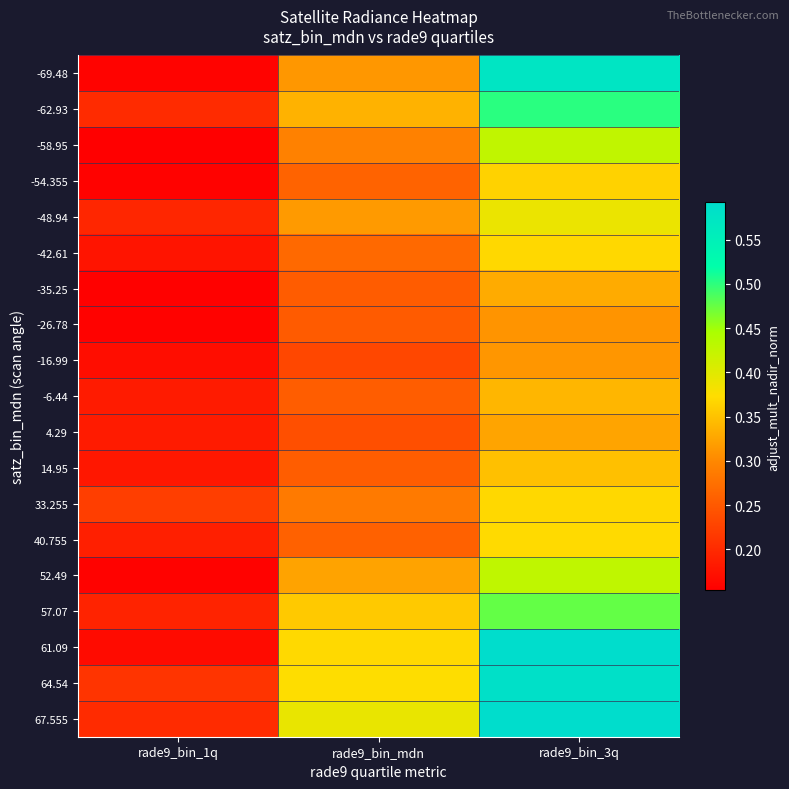

Reading left to right, transcribe all the data shown in this chart.

-69.48: rade9_bin_1q=0.2	rade9_bin_mdn=0.3	rade9_bin_3q=0.6
-62.93: rade9_bin_1q=0.2	rade9_bin_mdn=0.3	rade9_bin_3q=0.5
-58.95: rade9_bin_1q=0.2	rade9_bin_mdn=0.3	rade9_bin_3q=0.4
-54.355: rade9_bin_1q=0.2	rade9_bin_mdn=0.3	rade9_bin_3q=0.4
-48.94: rade9_bin_1q=0.2	rade9_bin_mdn=0.3	rade9_bin_3q=0.4
-42.61: rade9_bin_1q=0.2	rade9_bin_mdn=0.3	rade9_bin_3q=0.4
-35.25: rade9_bin_1q=0.2	rade9_bin_mdn=0.3	rade9_bin_3q=0.3
-26.78: rade9_bin_1q=0.2	rade9_bin_mdn=0.3	rade9_bin_3q=0.3
-16.99: rade9_bin_1q=0.2	rade9_bin_mdn=0.2	rade9_bin_3q=0.3
-6.44: rade9_bin_1q=0.2	rade9_bin_mdn=0.3	rade9_bin_3q=0.3
4.29: rade9_bin_1q=0.2	rade9_bin_mdn=0.2	rade9_bin_3q=0.3
14.95: rade9_bin_1q=0.2	rade9_bin_mdn=0.3	rade9_bin_3q=0.3
33.255: rade9_bin_1q=0.2	rade9_bin_mdn=0.3	rade9_bin_3q=0.4
40.755: rade9_bin_1q=0.2	rade9_bin_mdn=0.3	rade9_bin_3q=0.4
52.49: rade9_bin_1q=0.2	rade9_bin_mdn=0.3	rade9_bin_3q=0.4
57.07: rade9_bin_1q=0.2	rade9_bin_mdn=0.4	rade9_bin_3q=0.5
61.09: rade9_bin_1q=0.2	rade9_bin_mdn=0.4	rade9_bin_3q=0.6
64.54: rade9_bin_1q=0.2	rade9_bin_mdn=0.4	rade9_bin_3q=0.6
67.555: rade9_bin_1q=0.2	rade9_bin_mdn=0.4	rade9_bin_3q=0.6